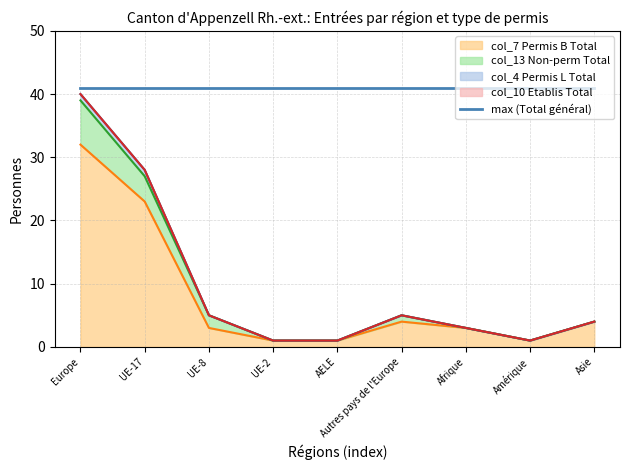

True or false: col_13 (Non-perm Total) has more than 0 points higher than both neighbors.

True